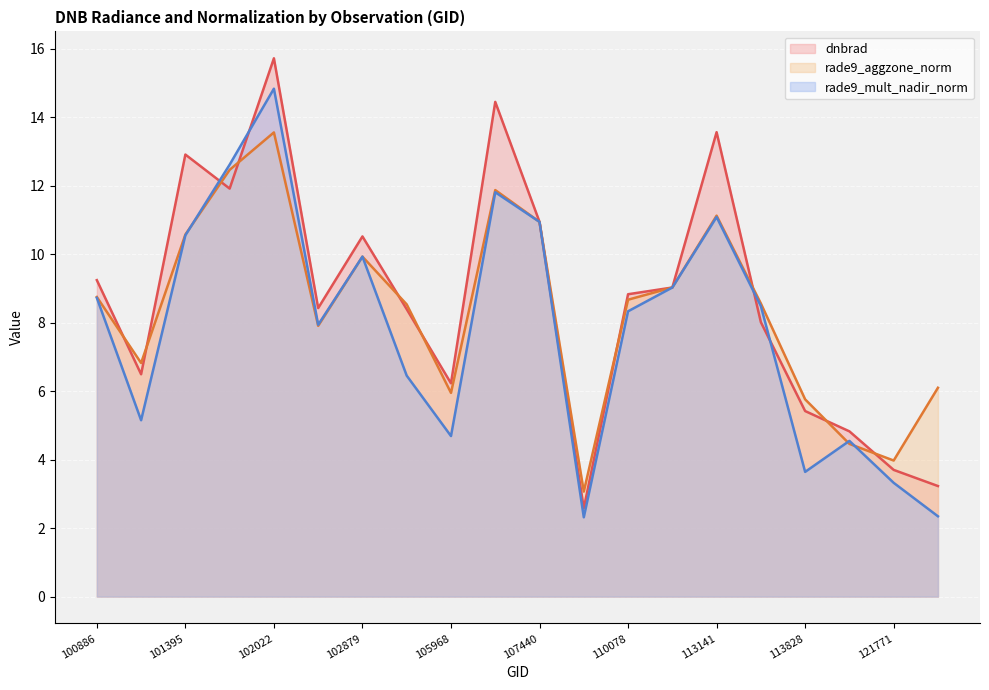

True or false: dnbrad has more than 2 points higher than both neighbors.

True